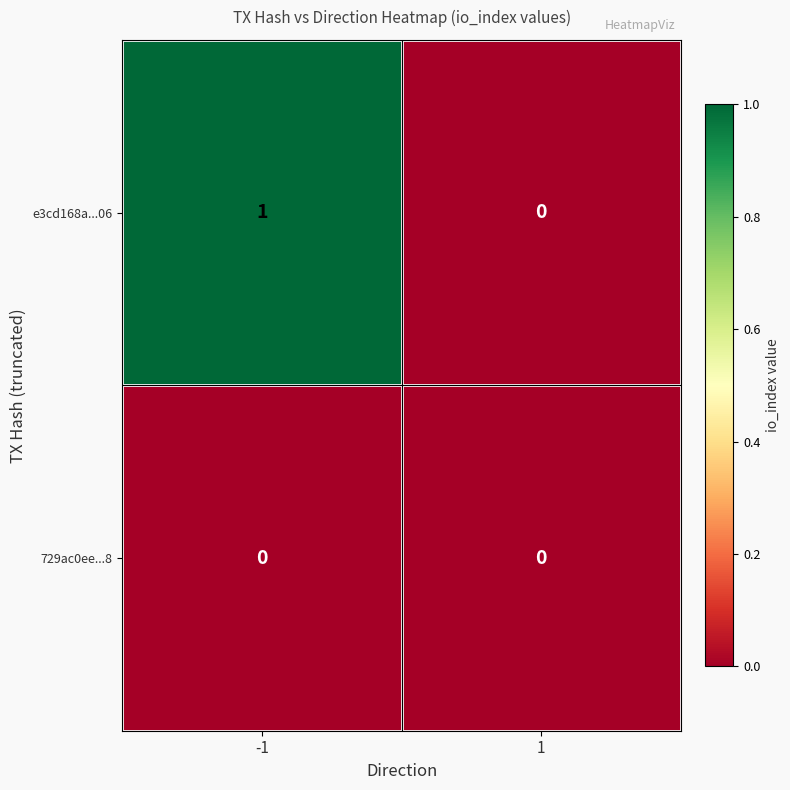

Reading left to right, extract all data points from this chart.

e3cd168a...06: -1=1	1=0
729ac0ee...8: -1=0	1=0